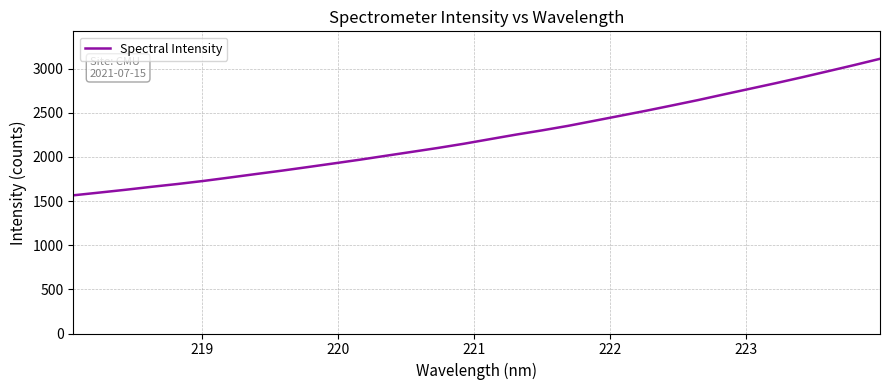

What is the difference between the second highest and second lowest values?

1442.7